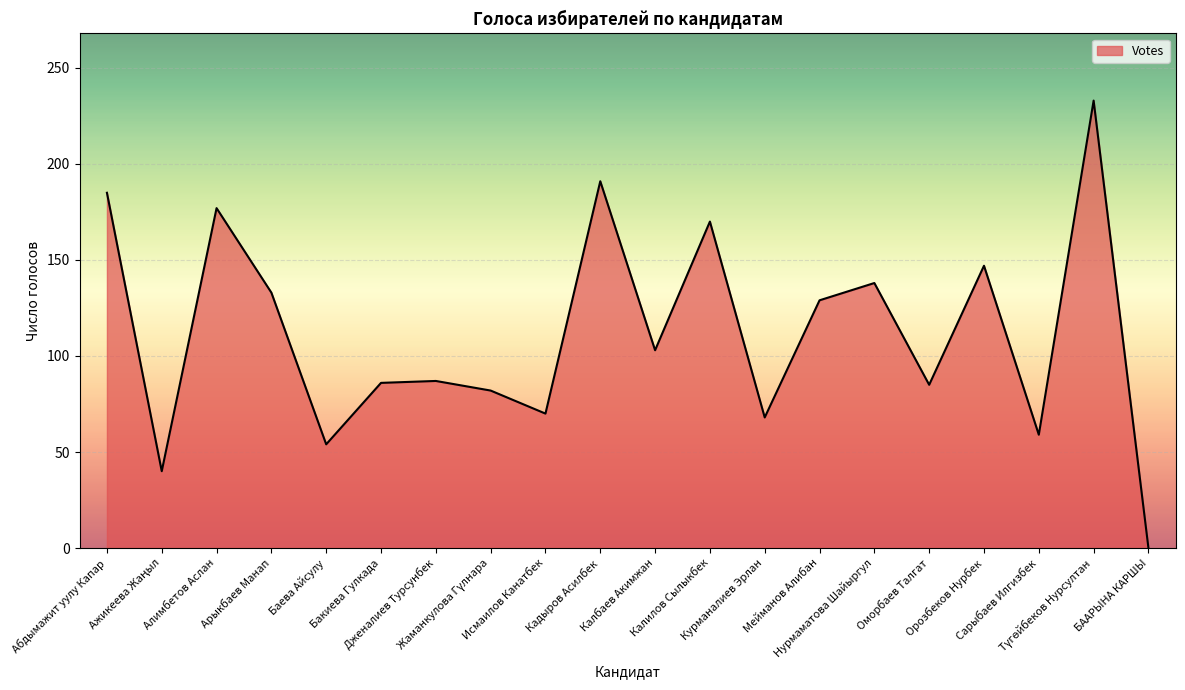

How many interior local peaks (higher than both neighbors) does the data have?

7